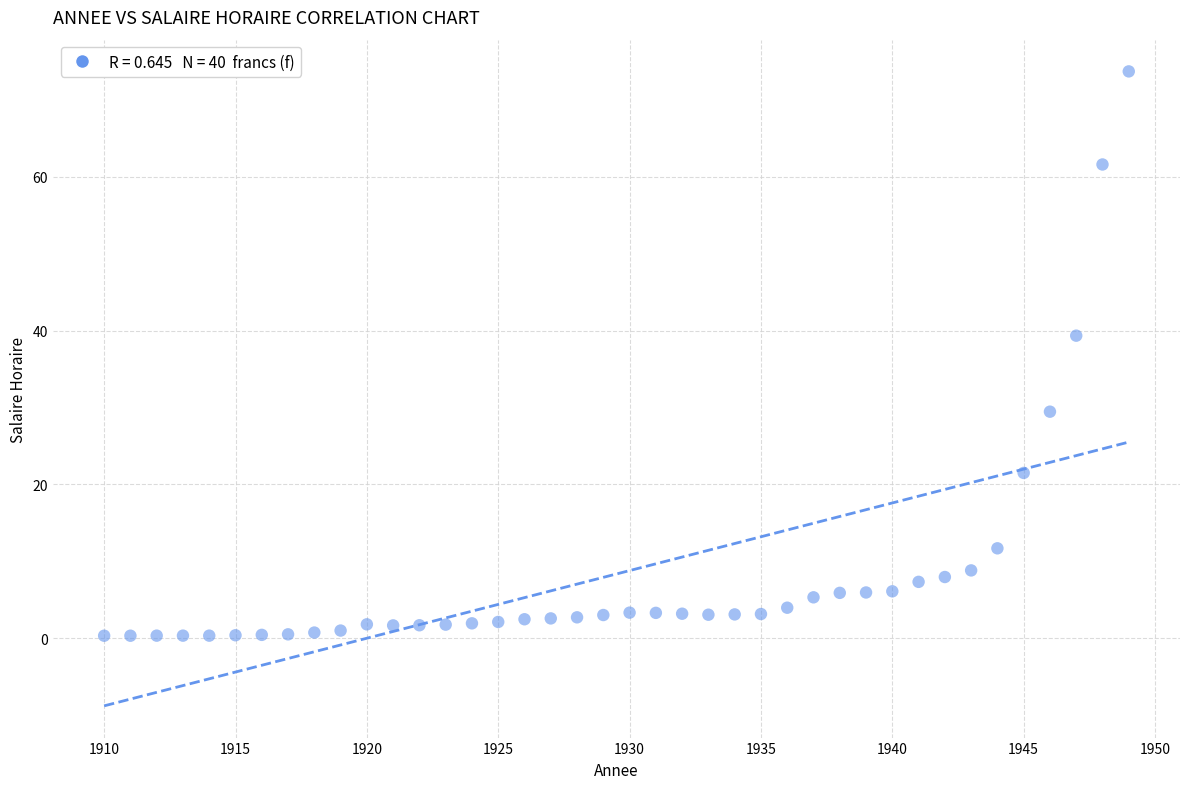

What Y value in the scatter plot is closest to 37?

39.3